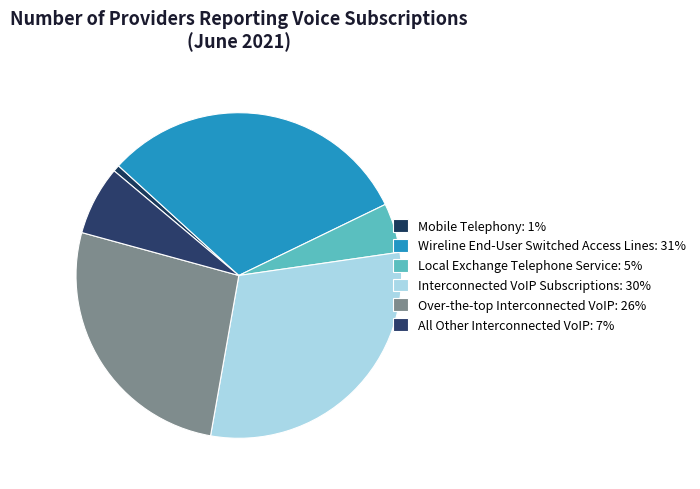

Count the number of slices in the pie.

6